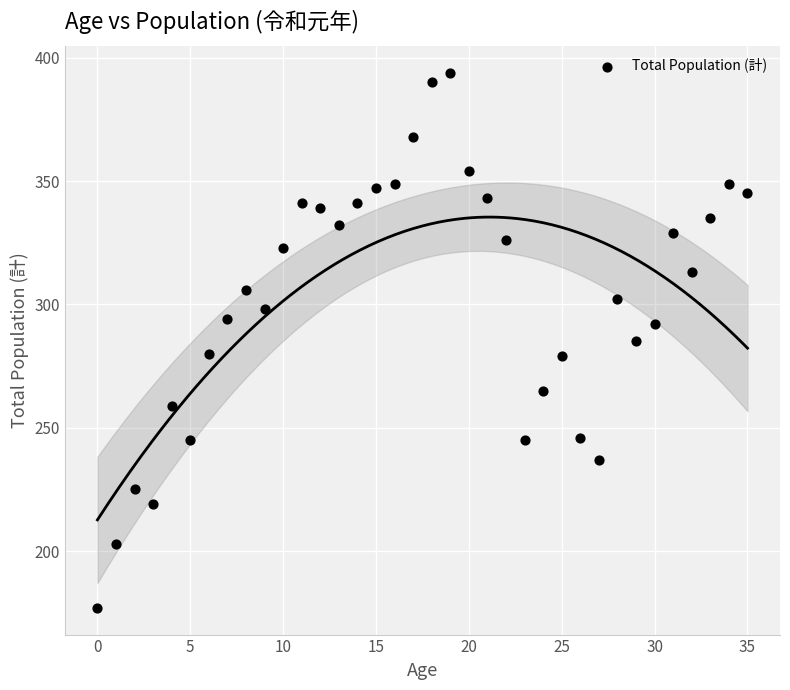

What is the range of Y values (max minus min)?

217